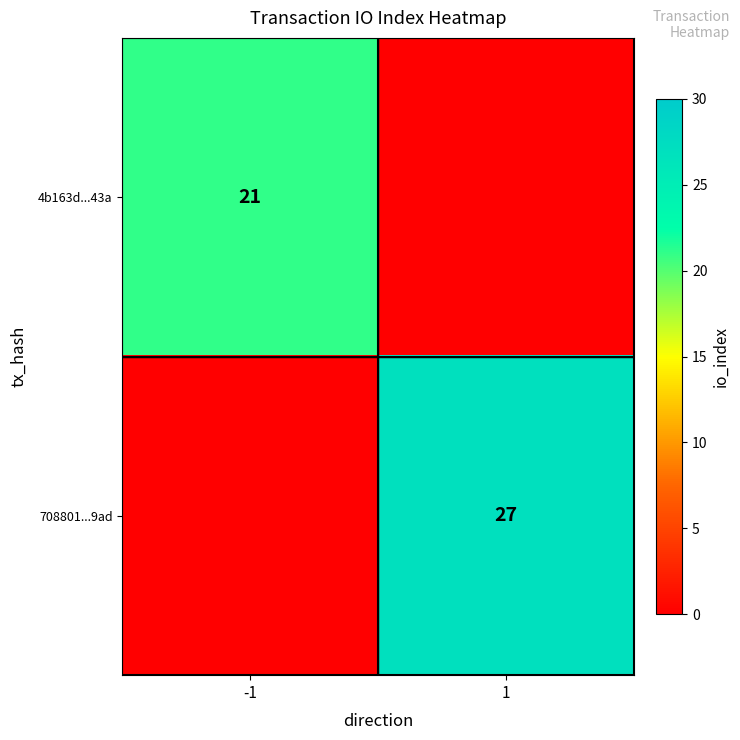

The value of 4b163d...43a at -1 is 12.9. True or false?

False